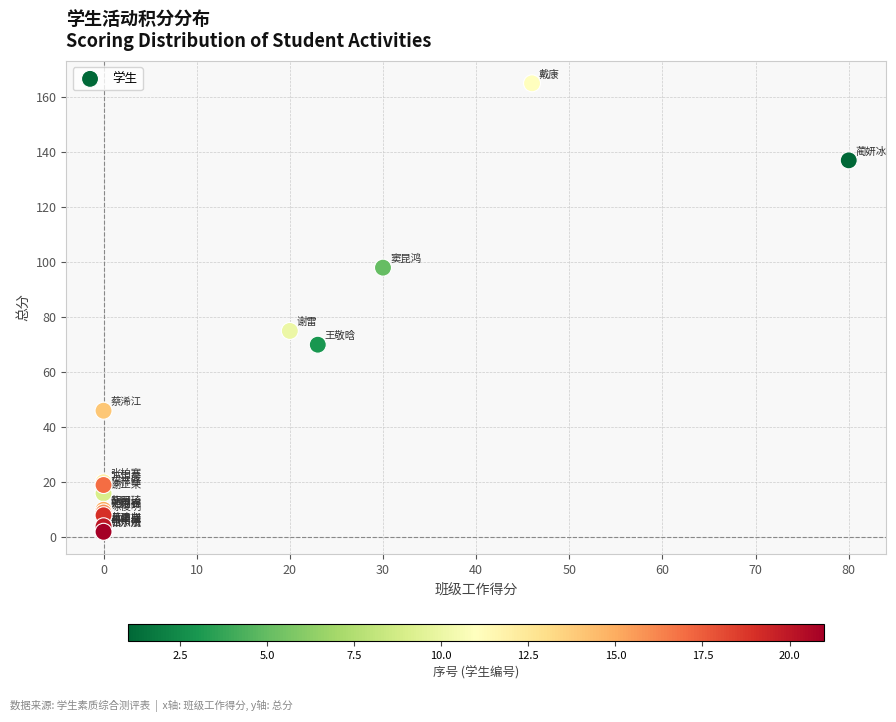

What Y value in the scatter plot is closest to 83?

75.0